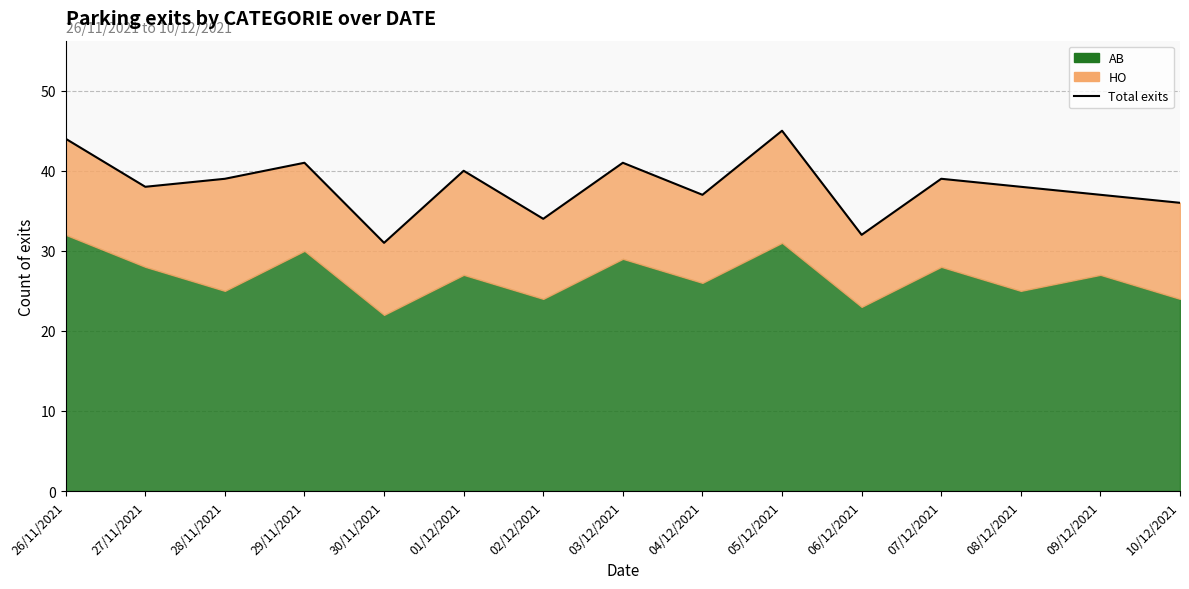

How many values exceed 38?

7